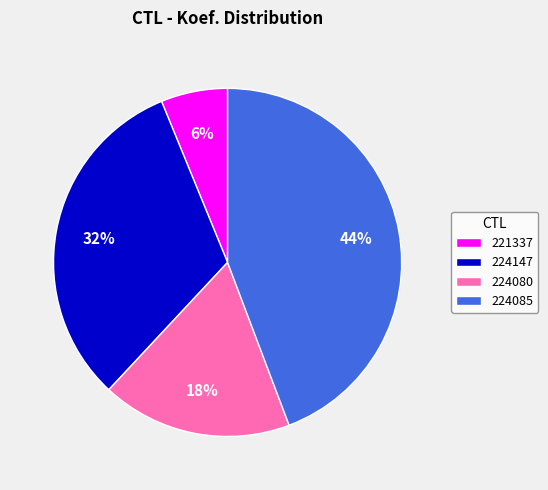

The 221337 slice represents 21% of the pie. True or false?

False